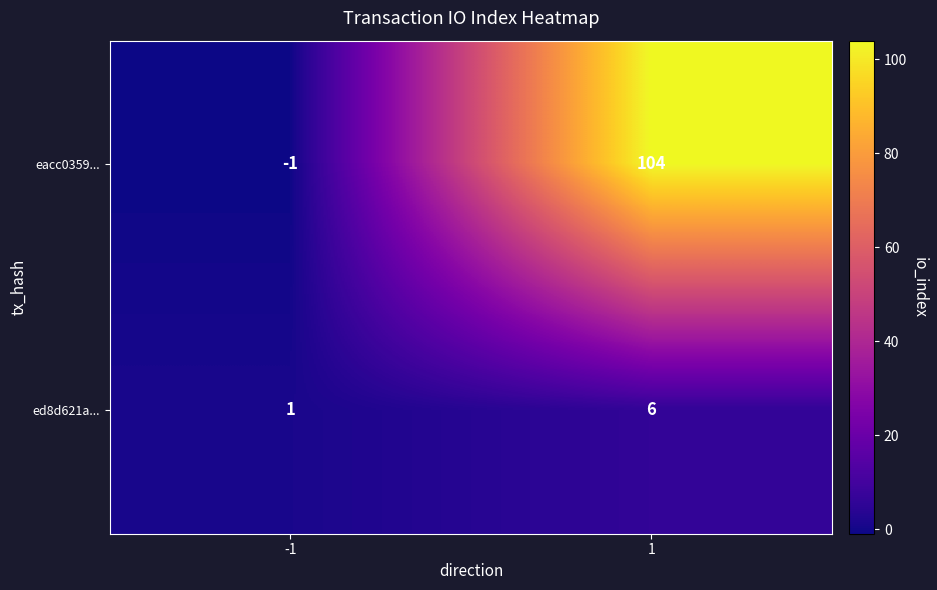

Which series has the largest total across all categories?

eacc0359...